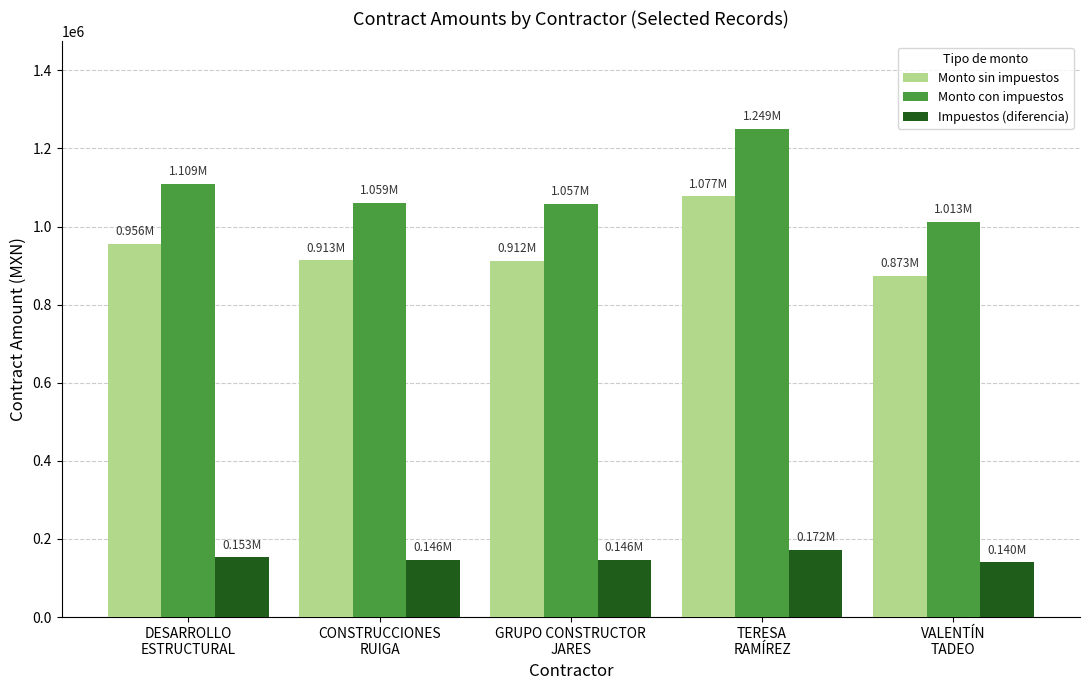

At which label does Impuestos (diferencia) first exceed 146110?

DESARROLLO
ESTRUCTURAL